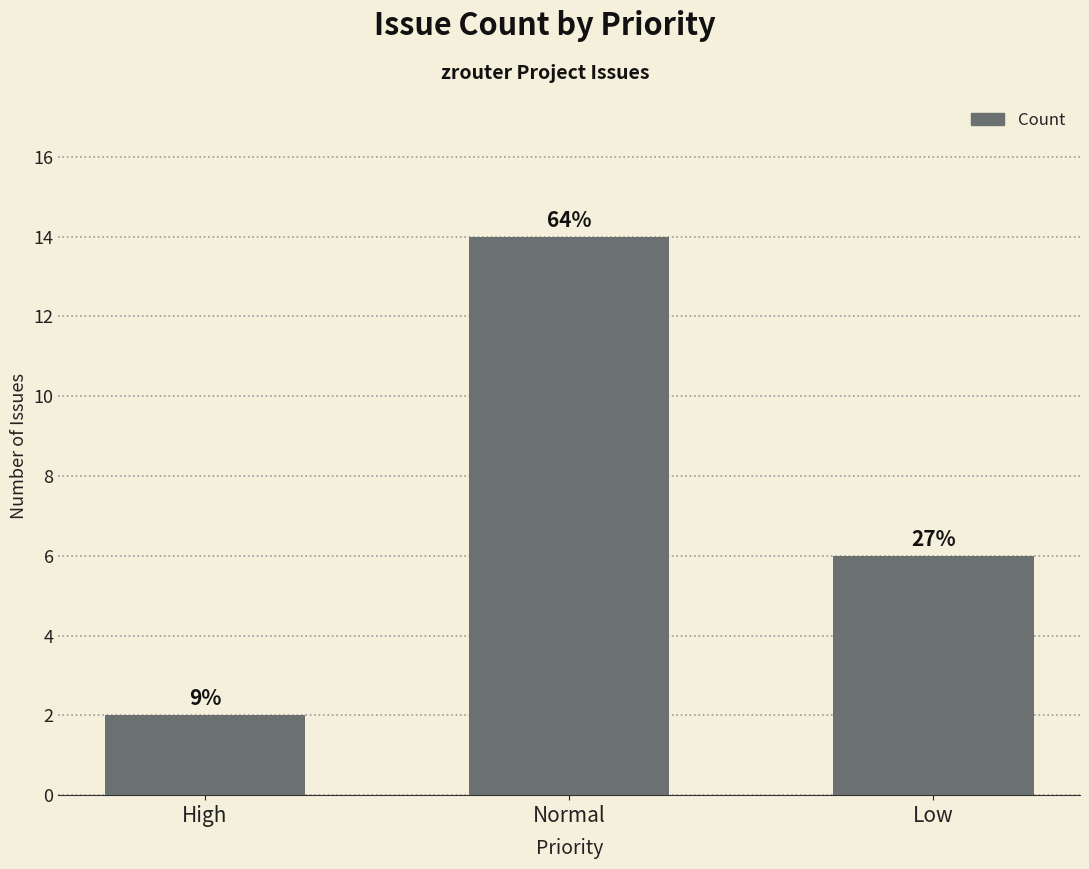

What is the approximate value at High?

2